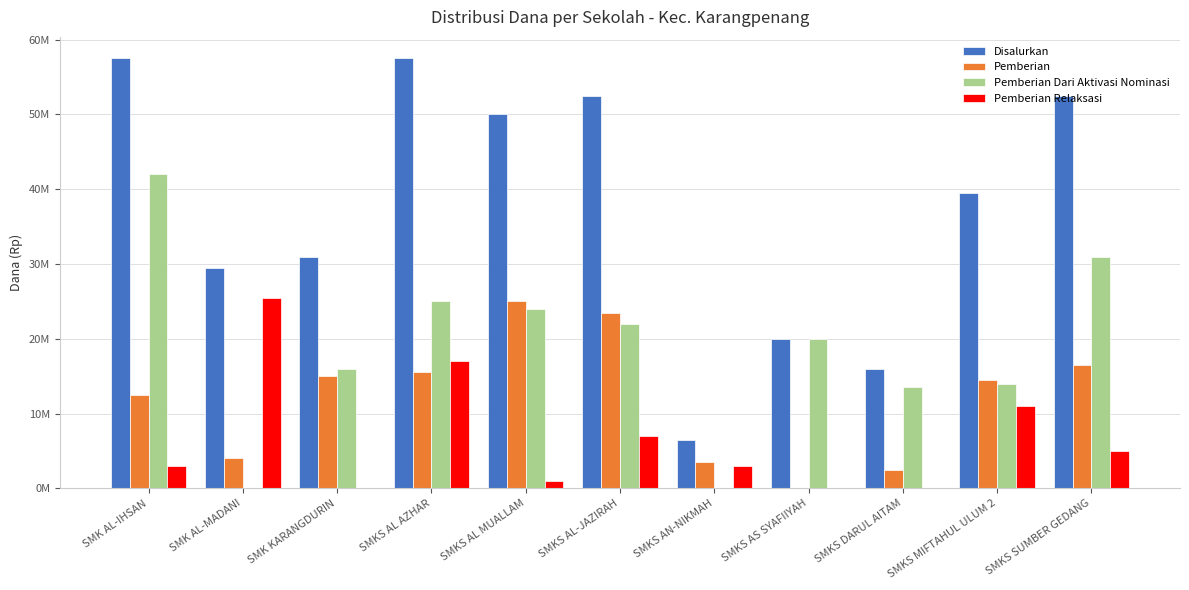

Are the bars grouped side by side (vs. stacked)?

Yes